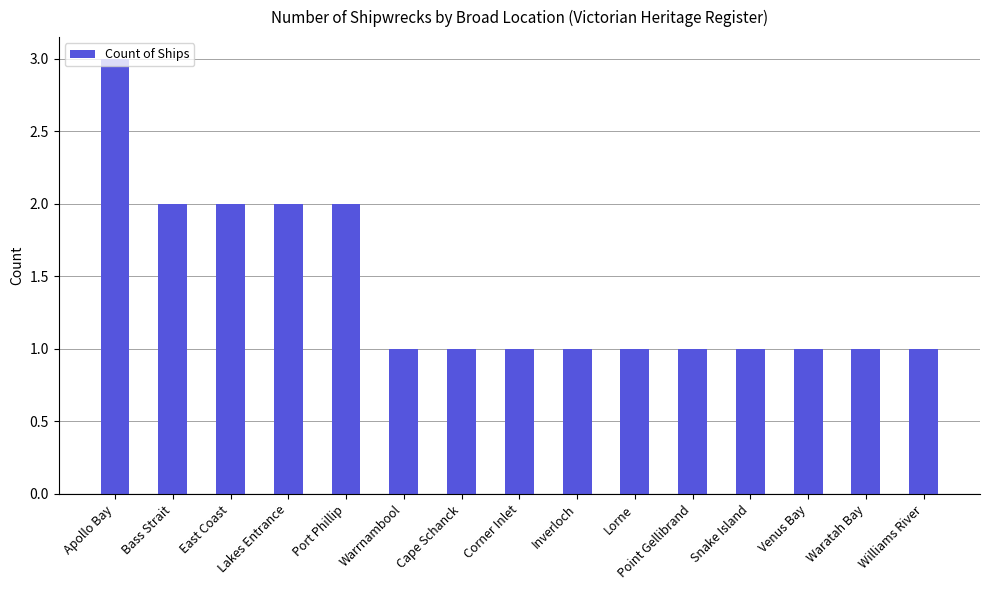

Between Williams River and Apollo Bay, which is larger?

Apollo Bay